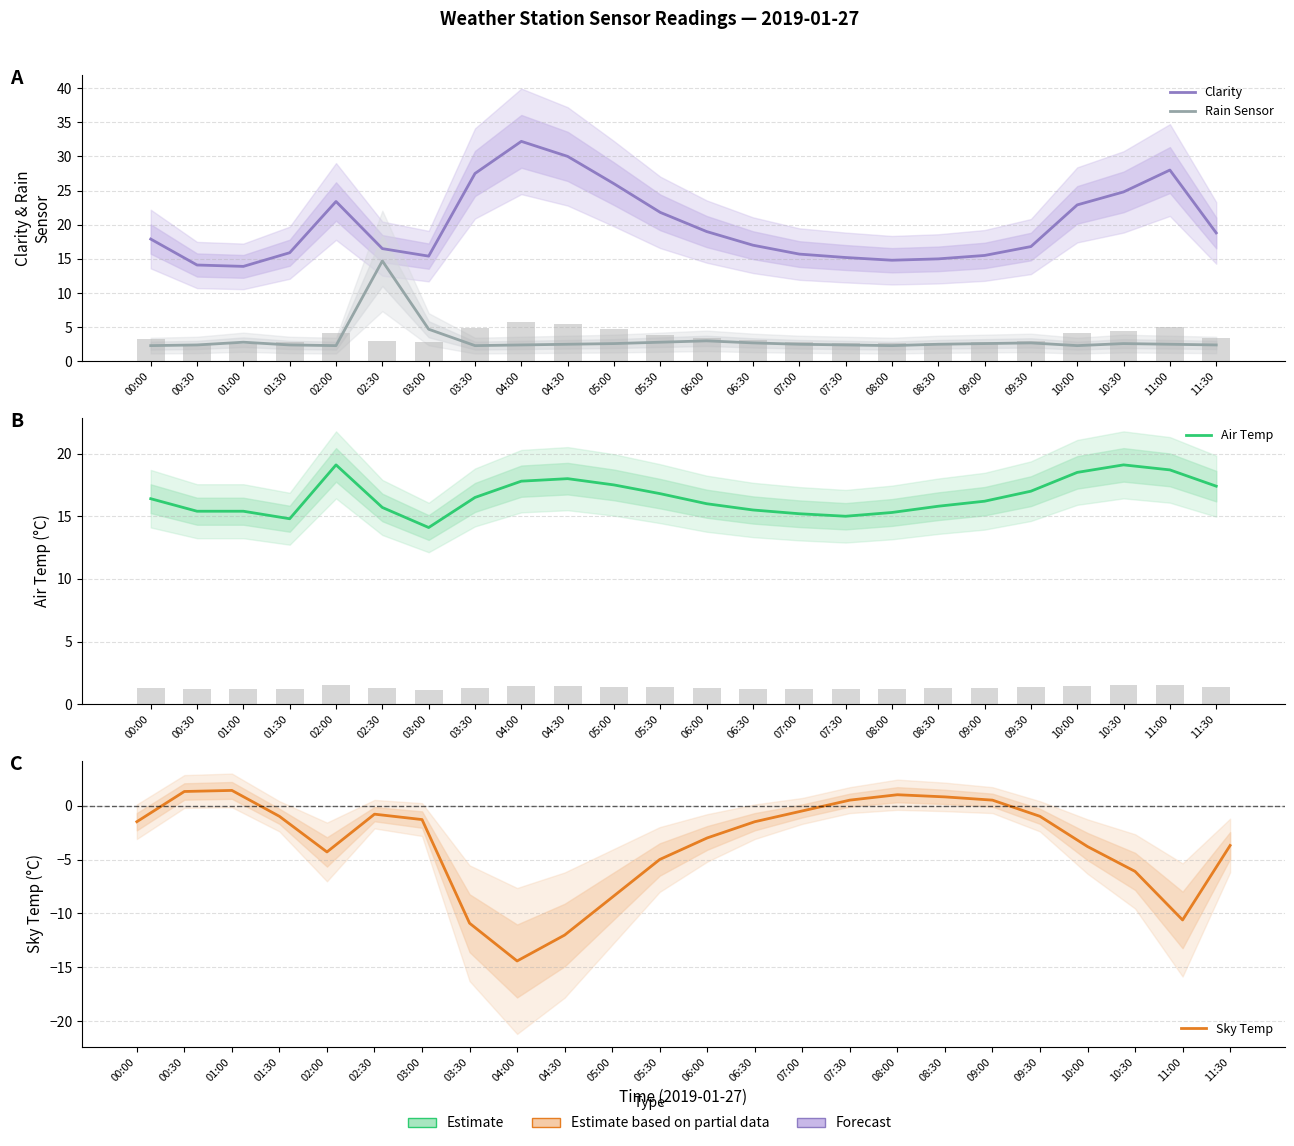

Which series has the largest range (max minus min)?

Clarity